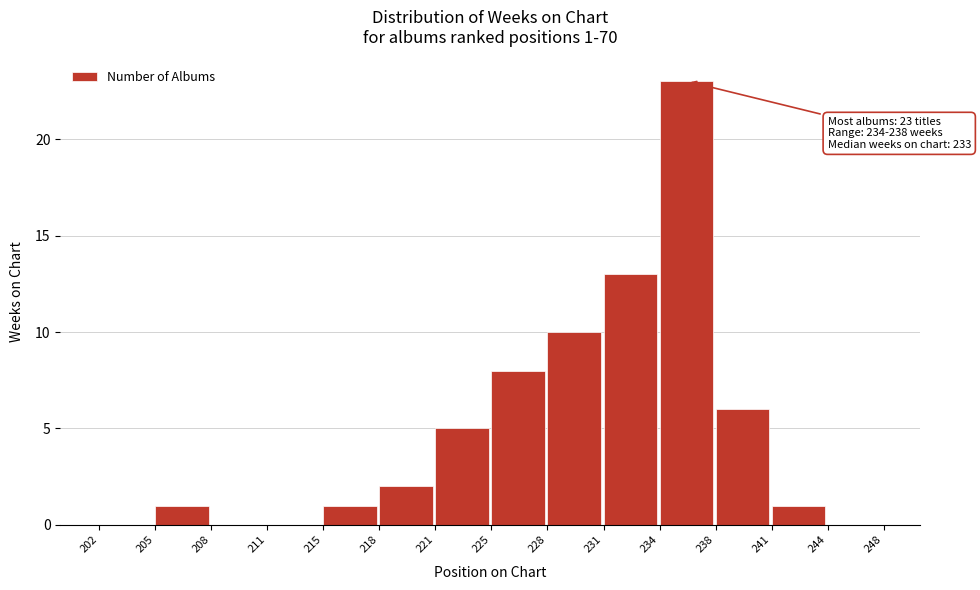

Reading left to right, extract all data points from this chart.

202=0	205=1	208=0	211=0	215=1	218=2	221=5	225=8	228=10	231=13	234=23	238=6	241=1	244=0